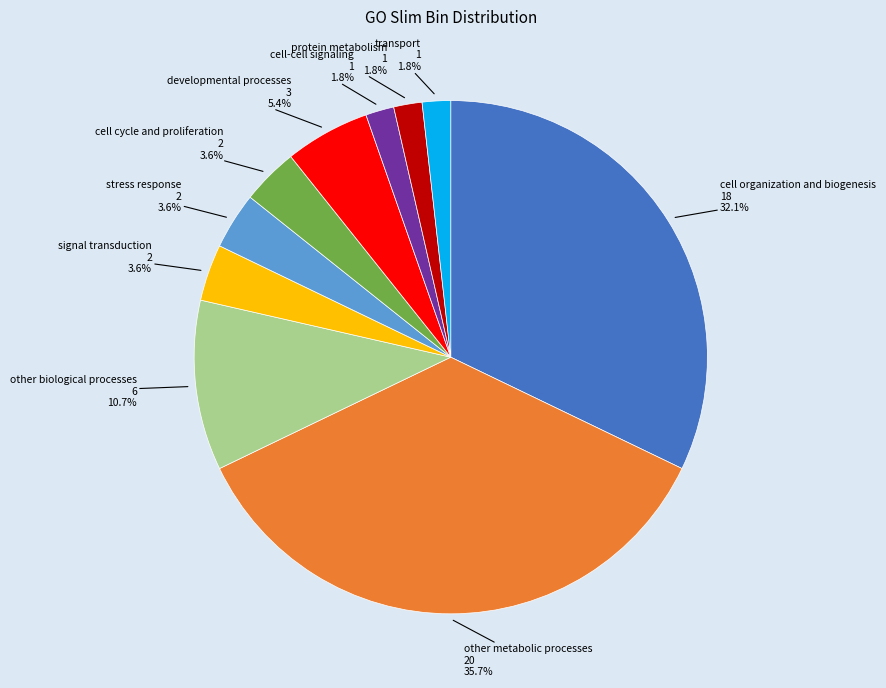

Does any single category account for the majority?

No